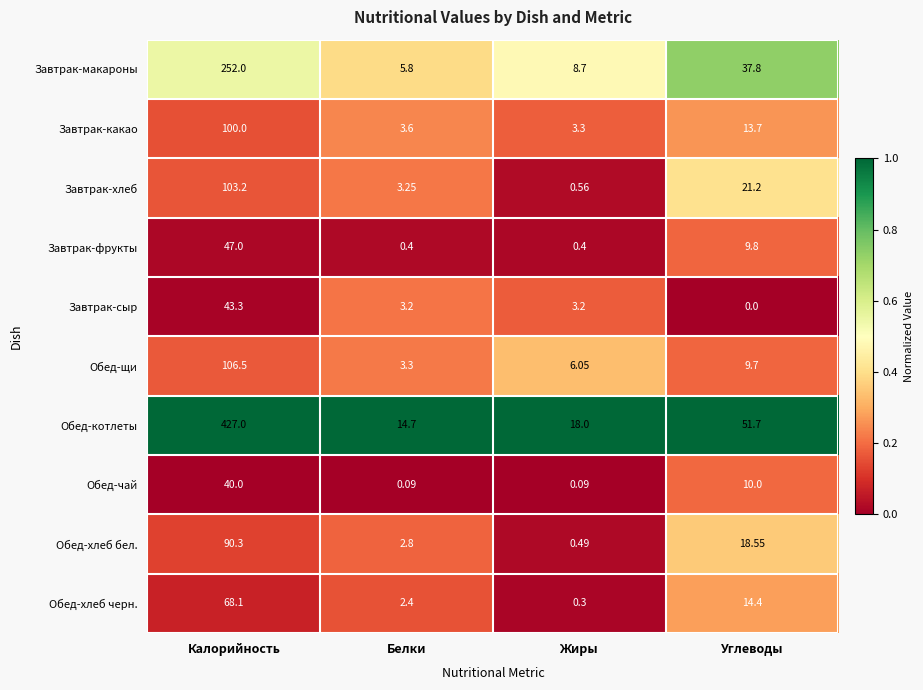

Which label corresponds to the smallest value in the chart?

Углеводы